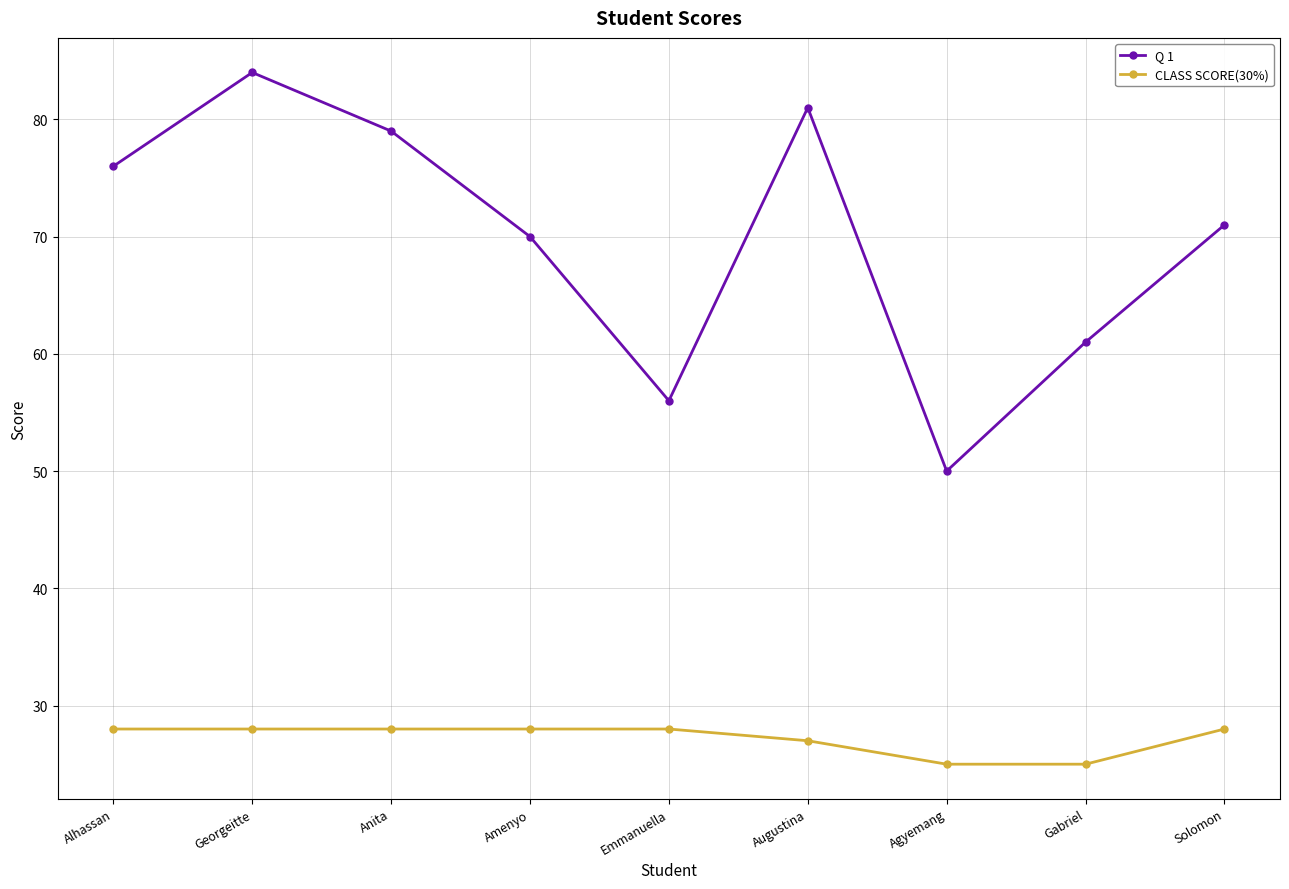

What is the difference between the maximum and second lowest values in the Q 1 series?

28